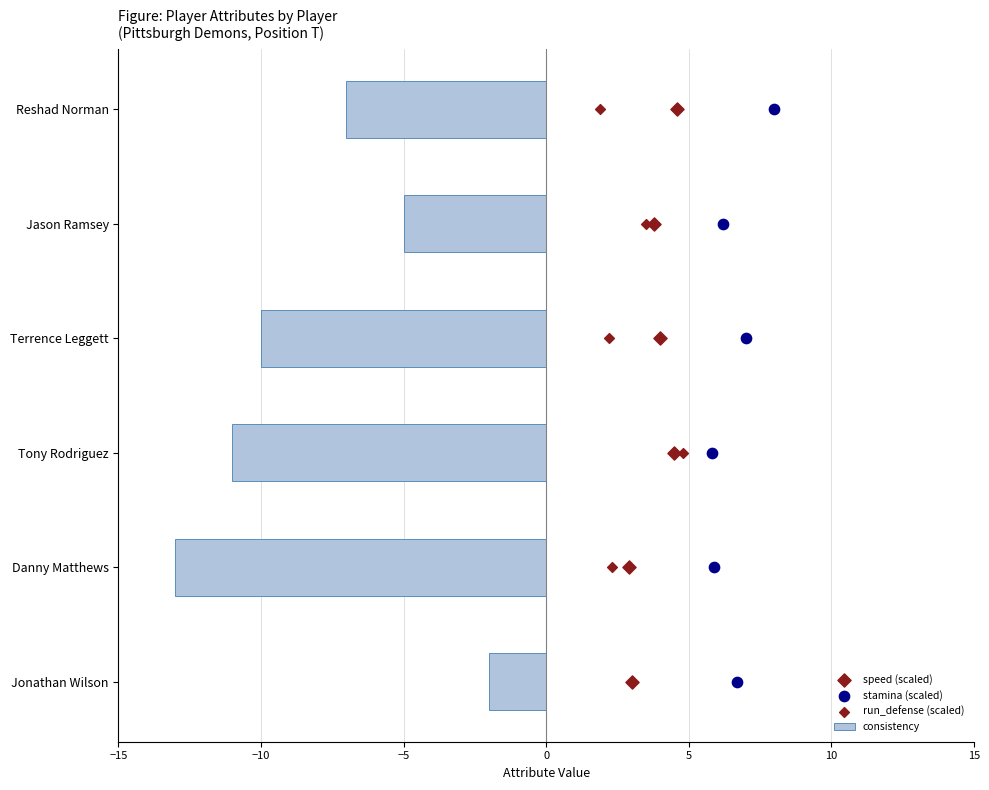

Which series contains the highest Y value?

speed (scaled)